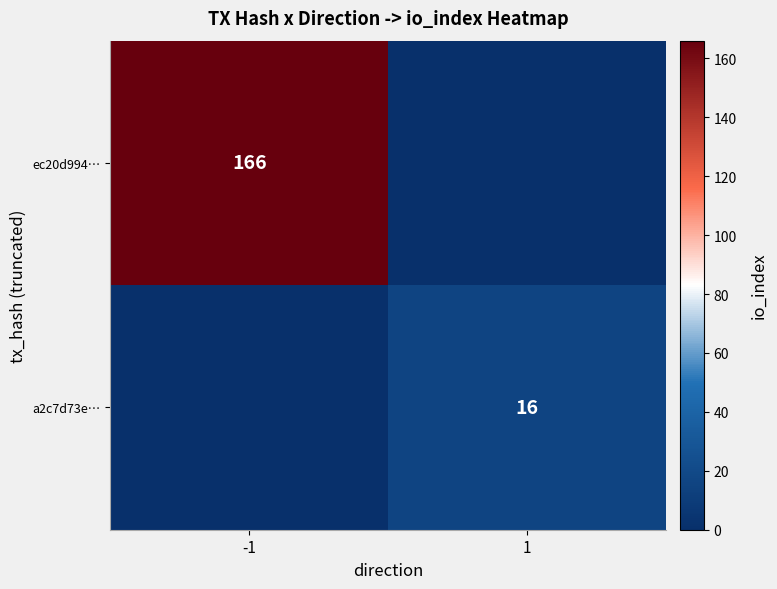

True or false: a2c7d73e… has a value of 7 at 1.

False